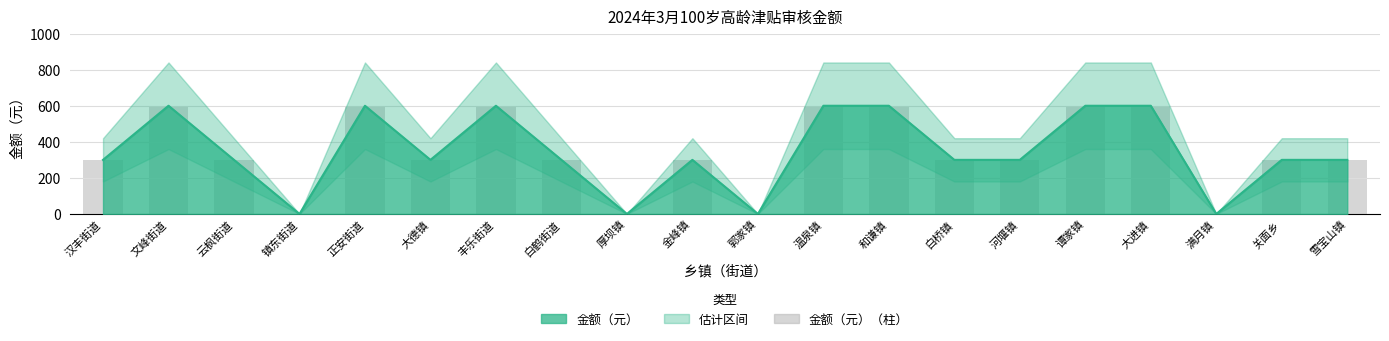

Rank the categories by value from lowest to highest.

镇东街道, 厚坝镇, 郭家镇, 满月镇, 汉丰街道, 云枫街道, 大德镇, 白鹤街道, 金峰镇, 白桥镇, 河堰镇, 关面乡, 雪宝山镇, 文峰街道, 正安街道, 丰乐街道, 温泉镇, 和谦镇, 谭家镇, 大进镇